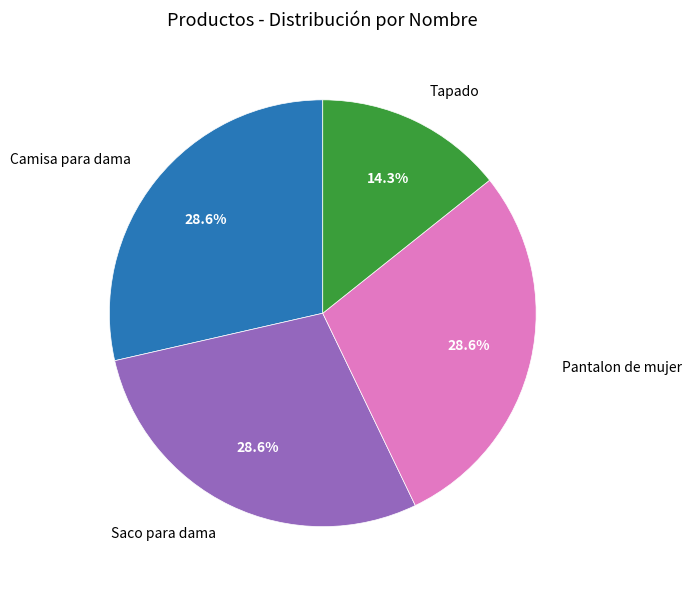

To the nearest percent, what is the difference between the Tapado and Pantalon de mujer slice percentages?

14%